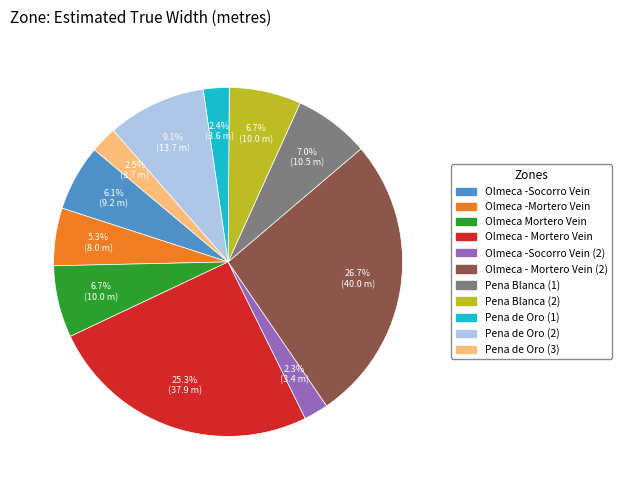

Does Pena Blanca (2) account for over 50% of the chart?

No